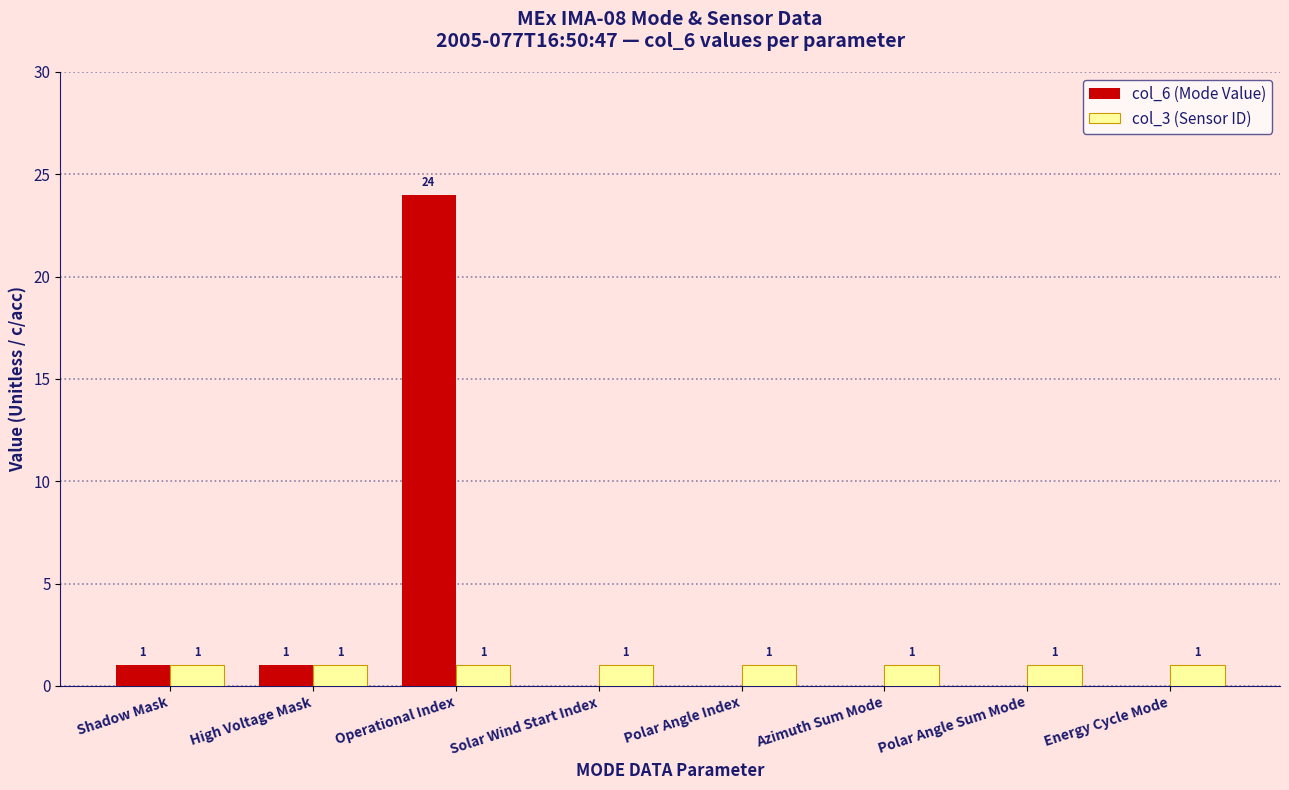

True or false: col_6 (Mode Value) has a value of 0 at Polar Angle Index.

True